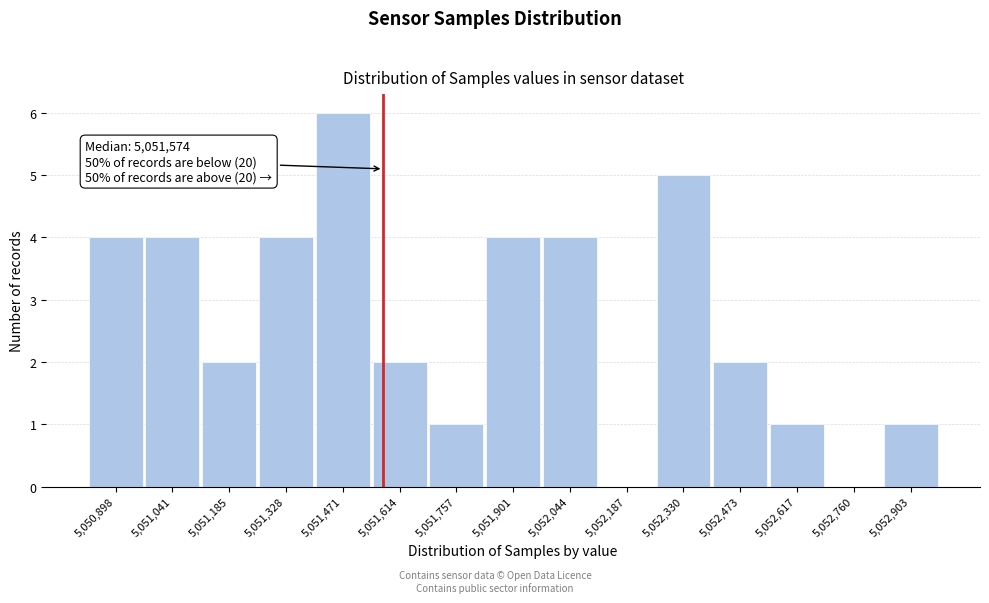

Which range on the x-axis has the tallest bar?

5051400 to 5051540